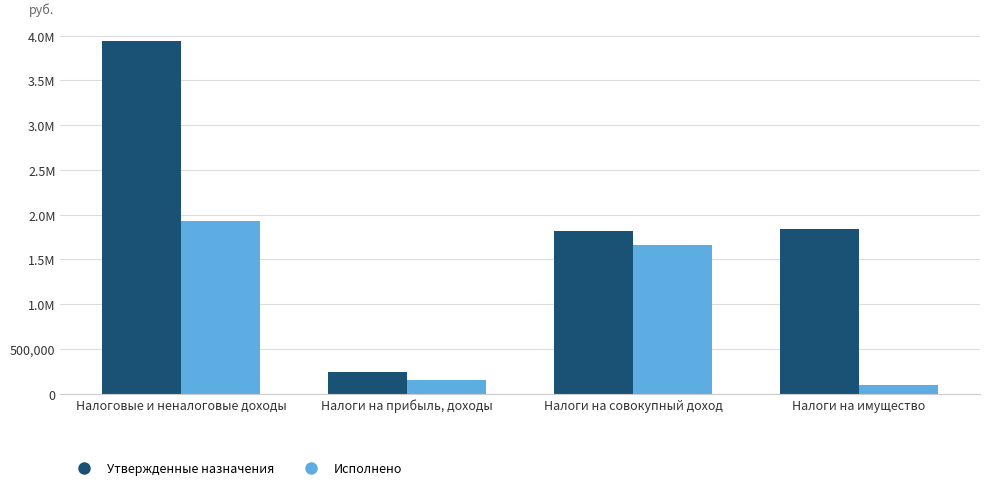

At which label does Утвержденные назначения first exceed 1845000?

Налоговые и неналоговые доходы